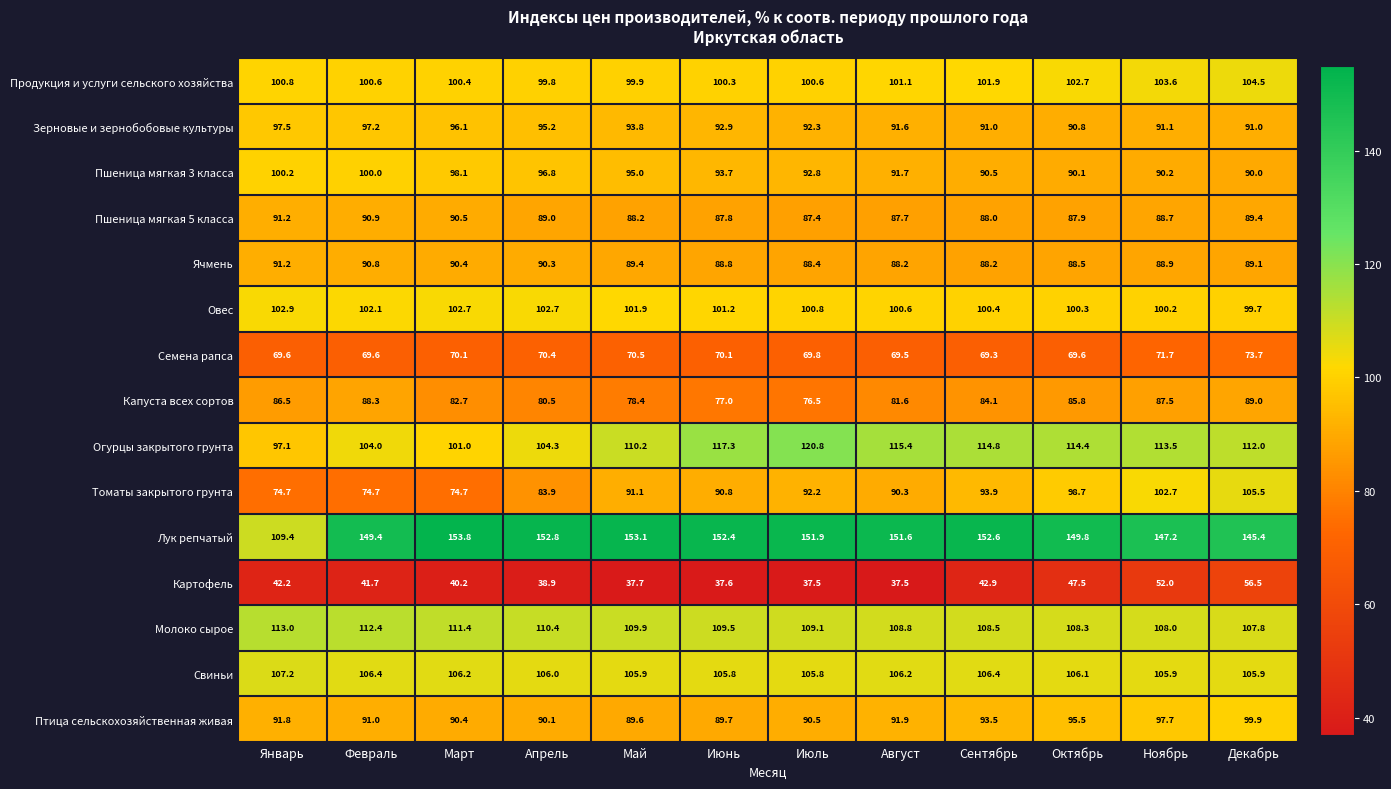

Rank the series at Июль from highest to lowest value.

Лук репчатый, Огурцы закрытого грунта, Молоко сырое, Свиньи, Овес, Продукция и услуги сельского хозяйства, Пшеница мягкая 3 класса, Зерновые и зернобобовые культуры, Томаты закрытого грунта, Птица сельскохозяйственная живая, Ячмень, Пшеница мягкая 5 класса, Капуста всех сортов, Семена рапса, Картофель